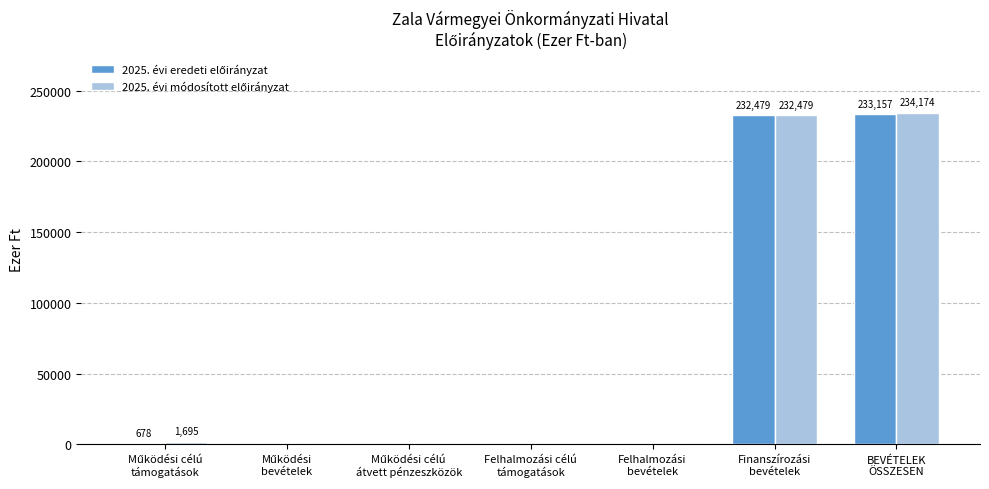

What is the greatest value displayed?

234174